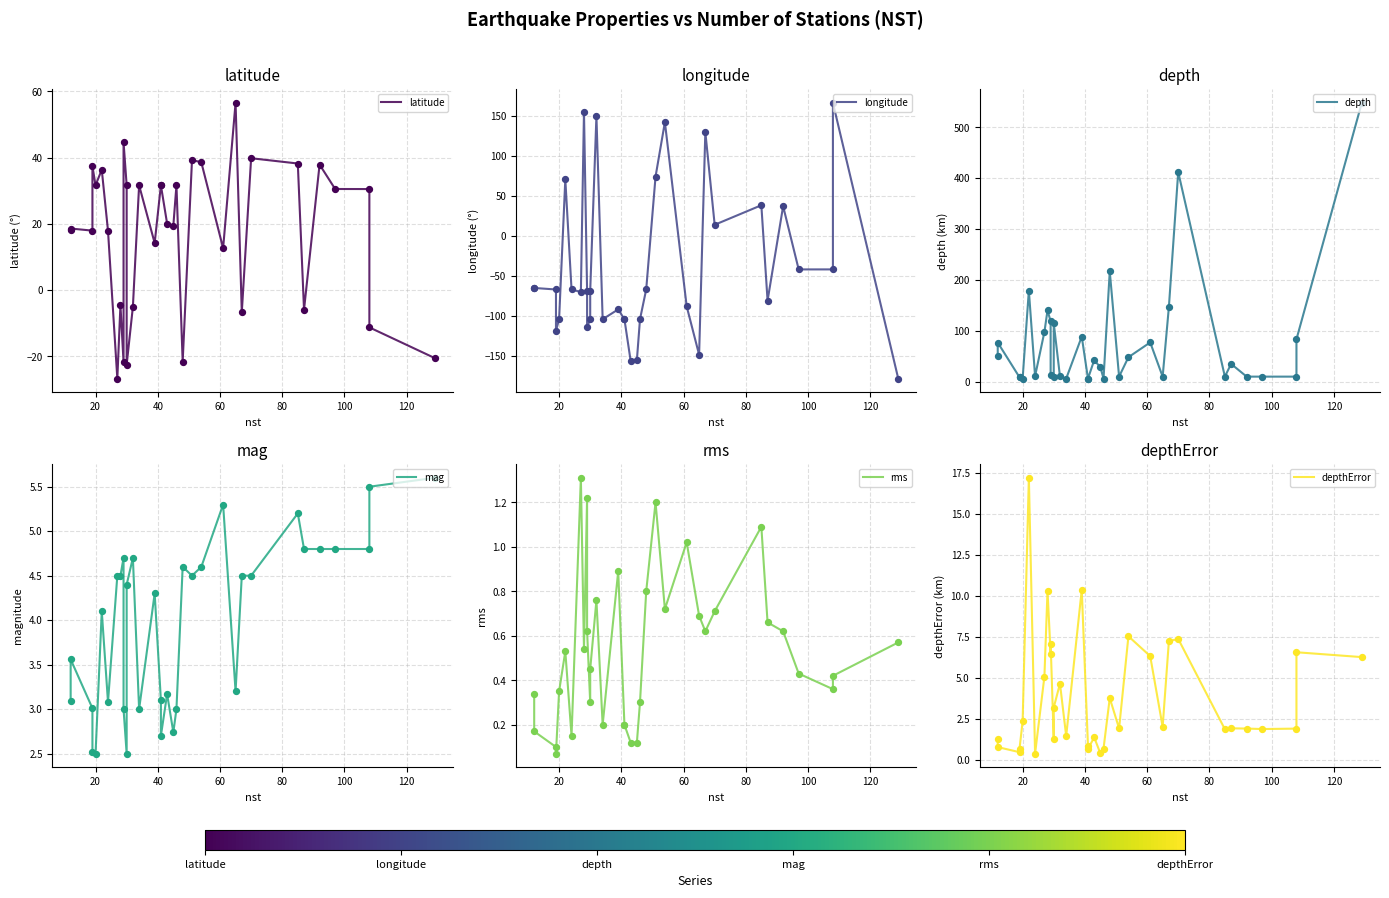

Which series has the largest total across all categories?

depth